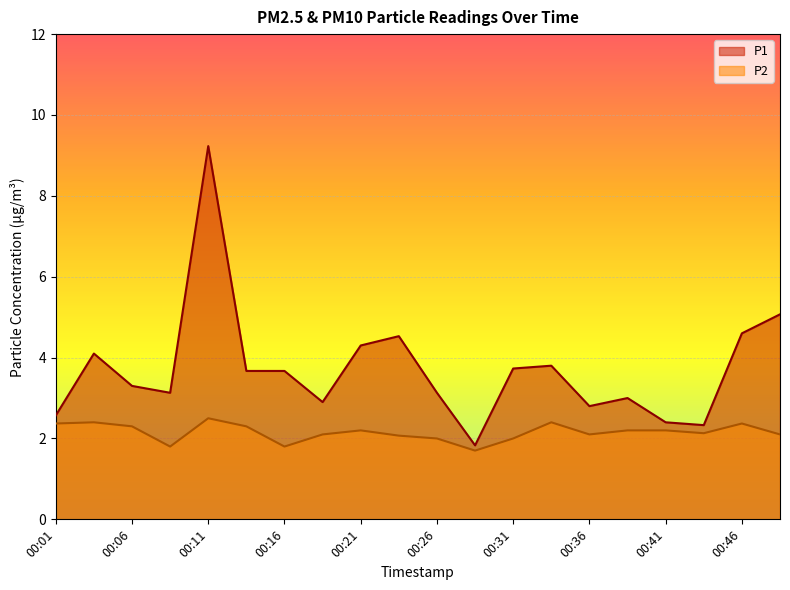

True or false: P2 and P1 cross at least once.

False